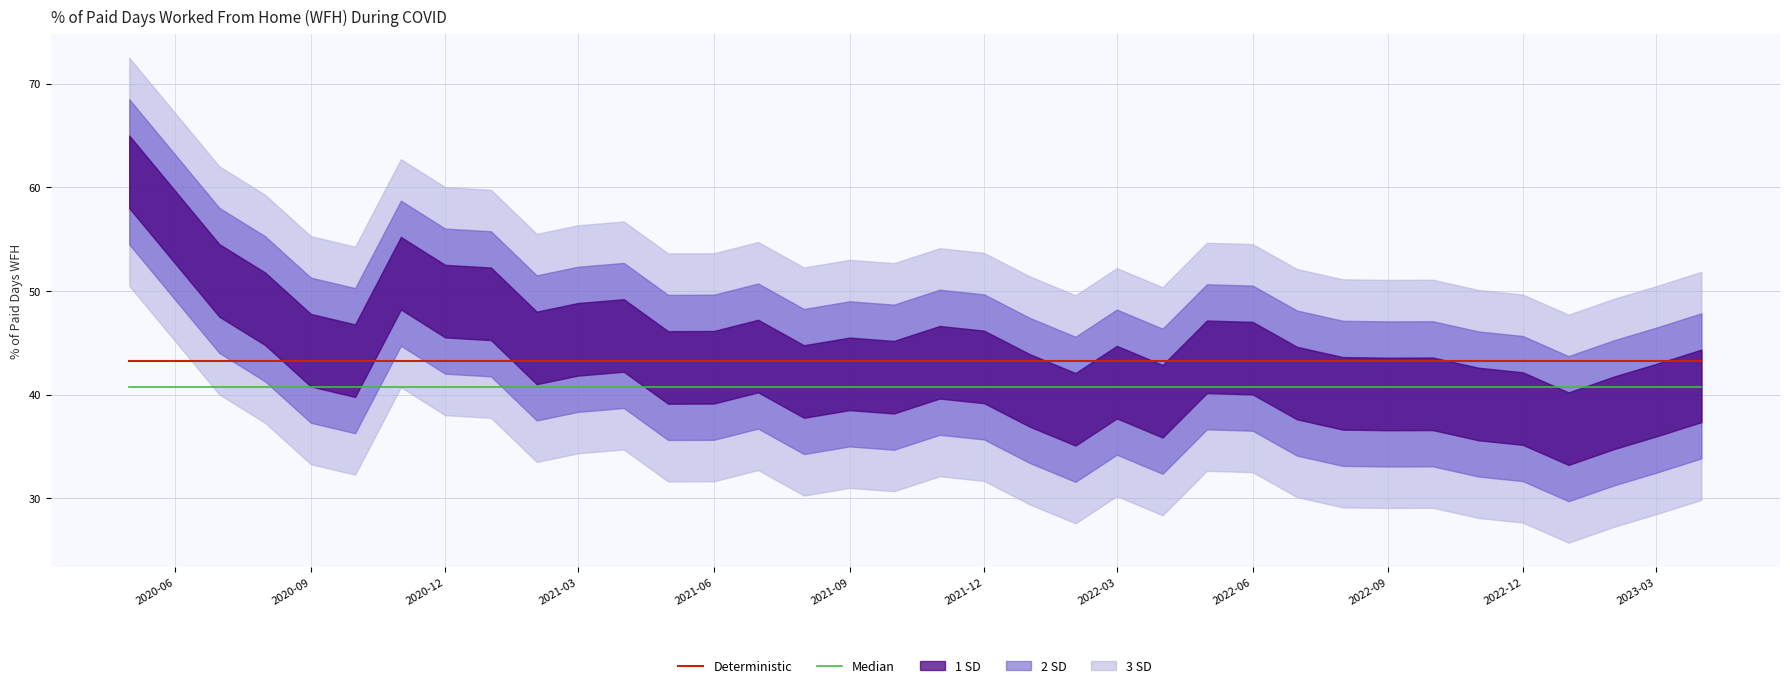

True or false: Deterministic and Median cross at least once.

False